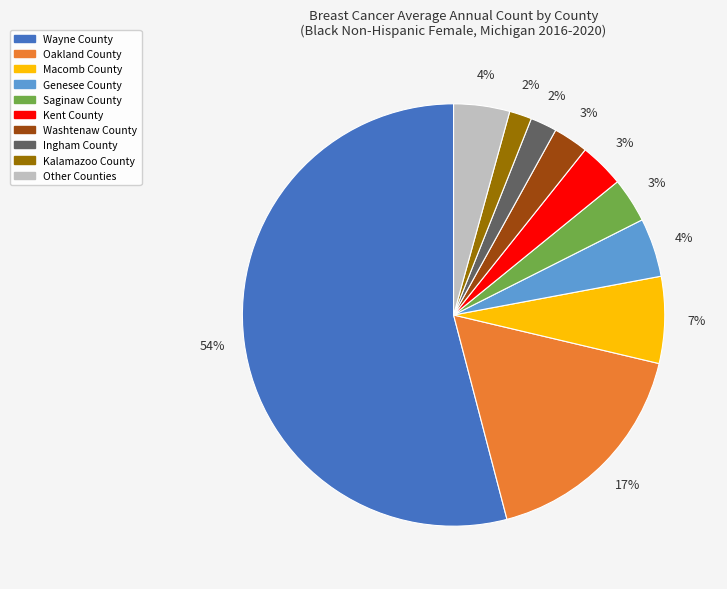

How many segments does this pie chart have?

10